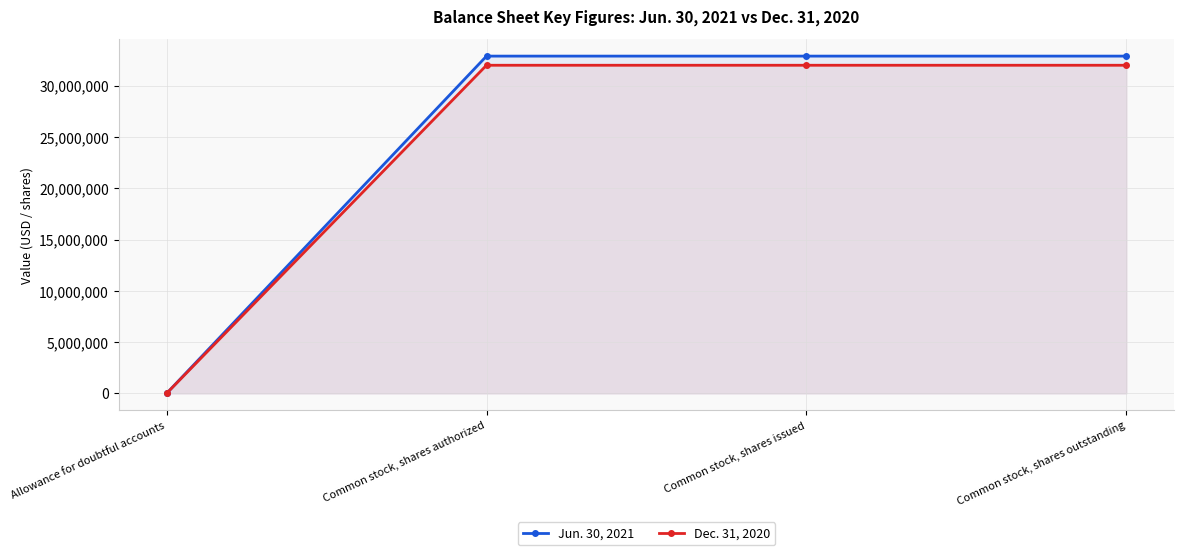

What is the difference between the maximum and minimum values in the Dec. 31, 2020 series?

32009282